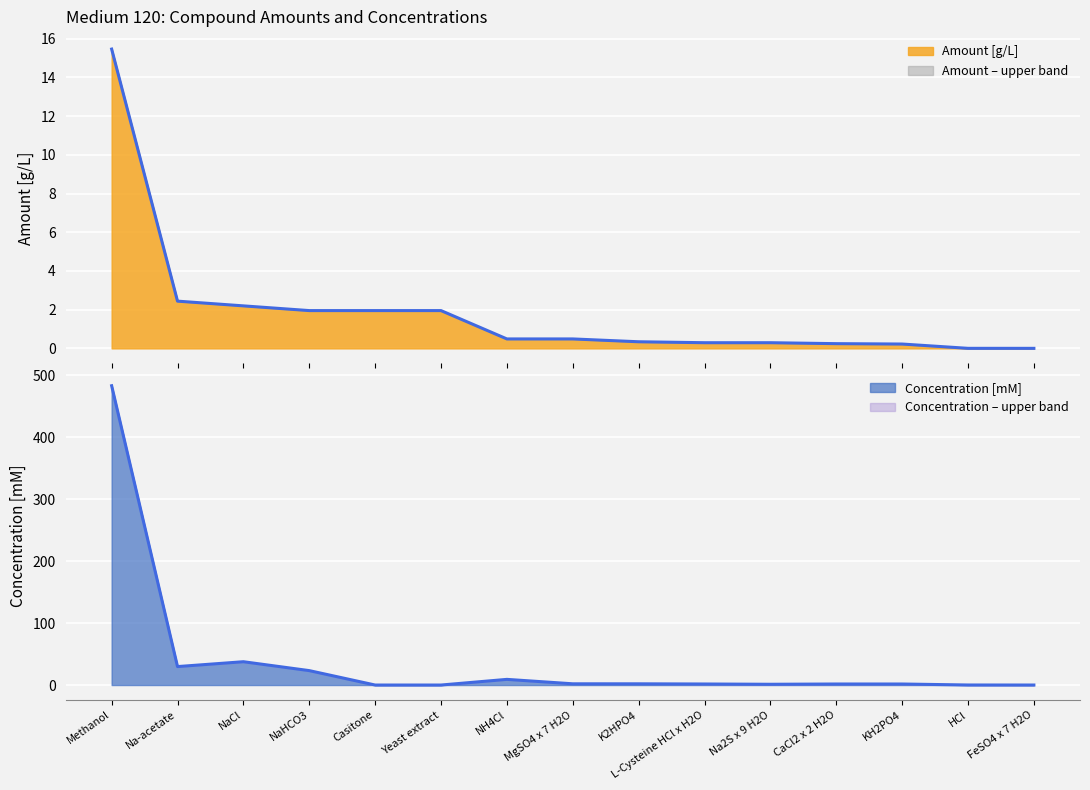

What is the difference between the second highest and second lowest values in the Amount [g/L] series?

2.4